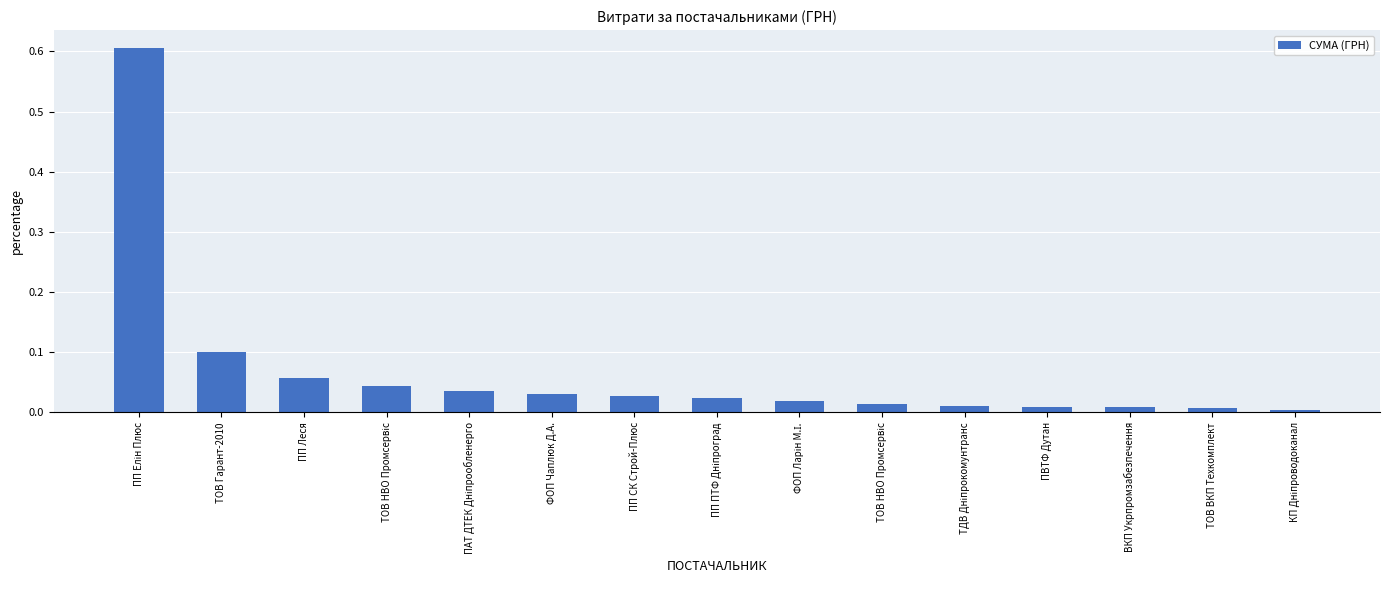

The chart shows a value of 0.0 at ПП СК Строй-Плюс. True or false?

False